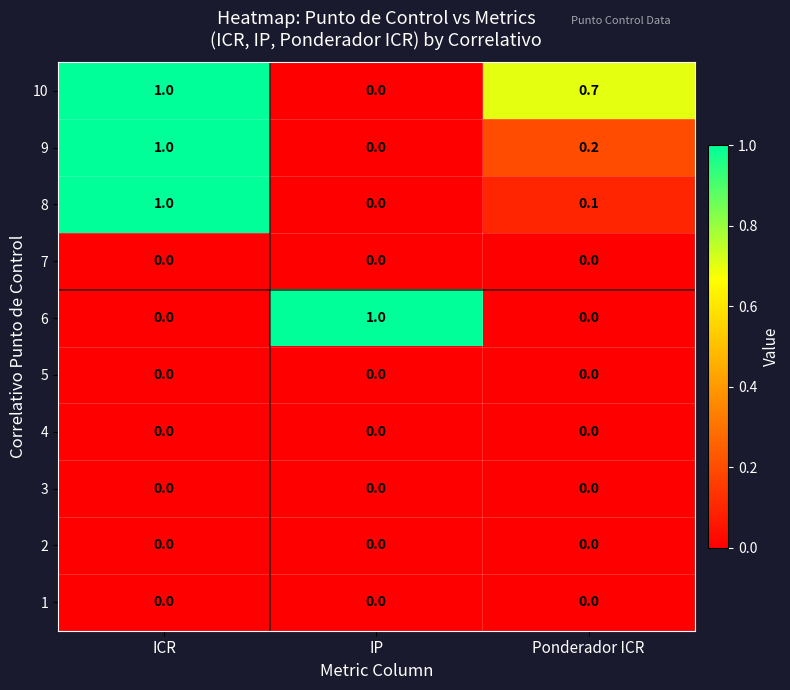

True or false: 6 has a value of 0.0 at ICR.

True